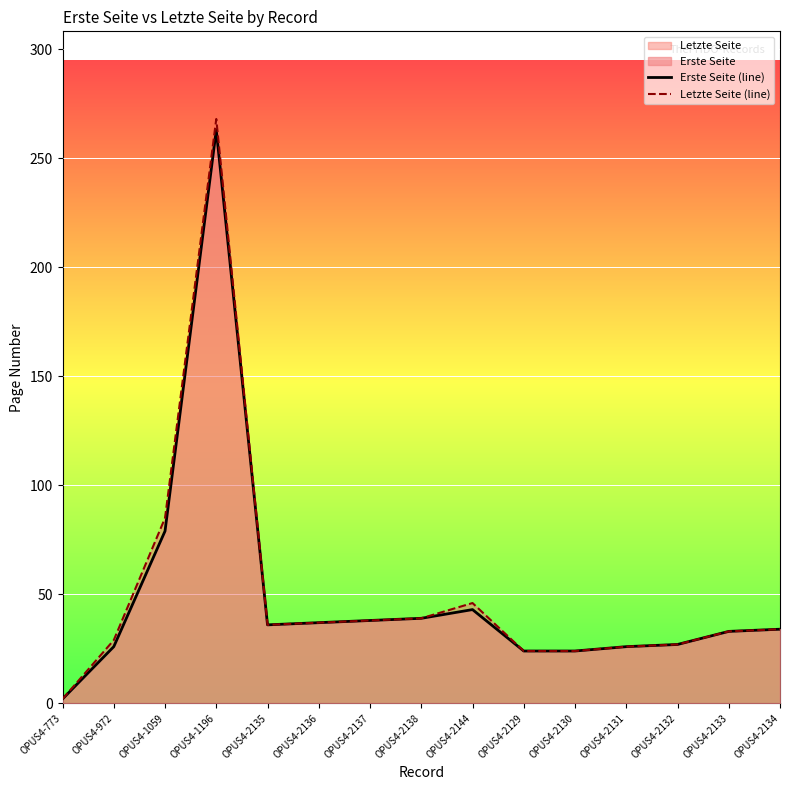

At OPUS4-2134, list the series in order from largest to smallest.

Erste Seite (line), Letzte Seite (line)